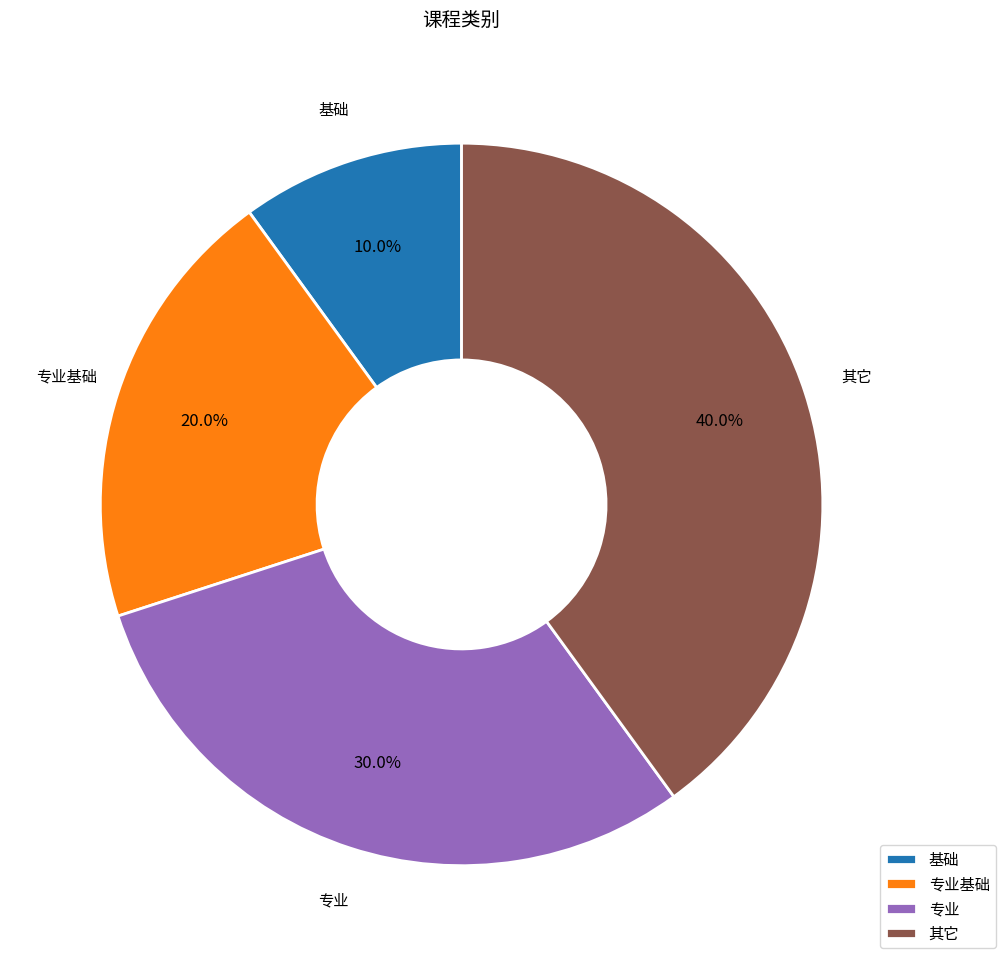

How many segments does this pie chart have?

4